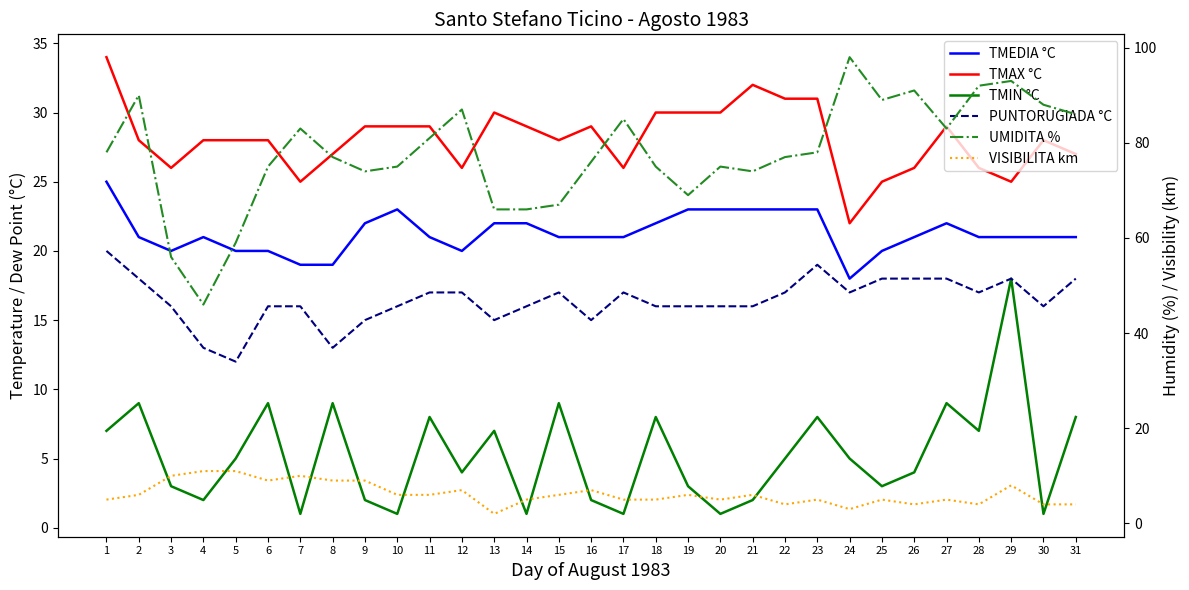

Reading left to right, what are all the values shown in this chart?

TMEDIA °C: 25	21	20	21	20	20	19	19	22	23	21	20	22	22	21	21	21	22	23	23	23	23	23	18	20	21	22	21	21	21	21
TMAX °C: 34	28	26	28	28	28	25	27	29	29	29	26	30	29	28	29	26	30	30	30	32	31	31	22	25	26	29	26	25	28	27
TMIN °C: 7	9	3	2	5	9	1	9	2	1	8	4	7	1	9	2	1	8	3	1	2	5	8	5	3	4	9	7	18	1	8
PUNTORUGIADA °C: 20	18	16	13	12	16	16	13	15	16	17	17	15	16	17	15	17	16	16	16	16	17	19	17	18	18	18	17	18	16	18
UMIDITA %: 78	90	56	46	59	75	83	77	74	75	81	87	66	66	67	76	85	75	69	75	74	77	78	98	89	91	83	92	93	88	86
VISIBILITA km: 5	6	10	11	11	9	10	9	9	6	6	7	2	5	6	7	5	5	6	5	6	4	5	3	5	4	5	4	8	4	4